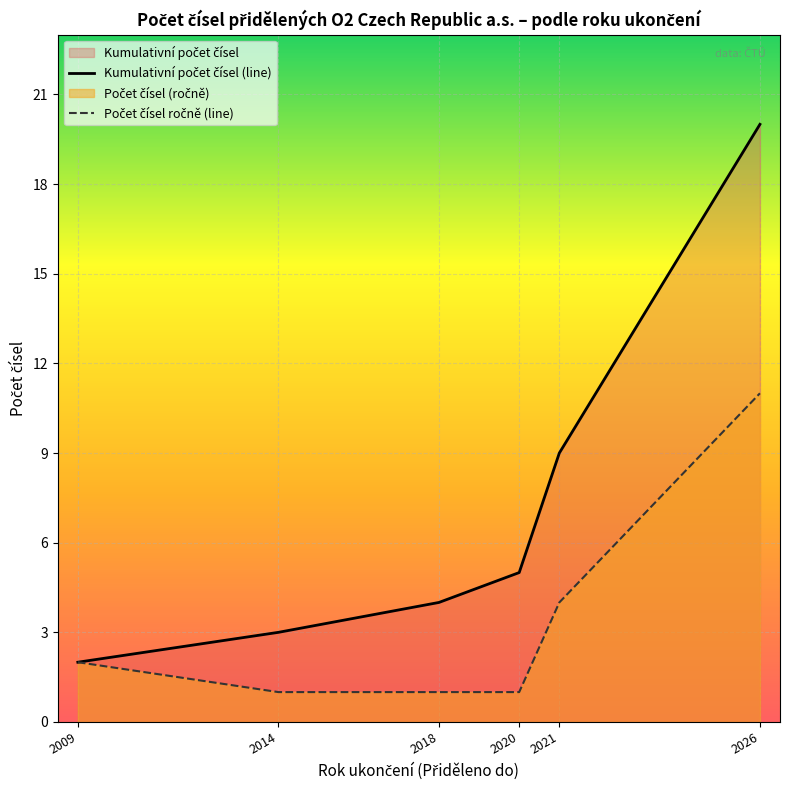

What is the average value of the Kumulativní počet čísel (line) series?

7